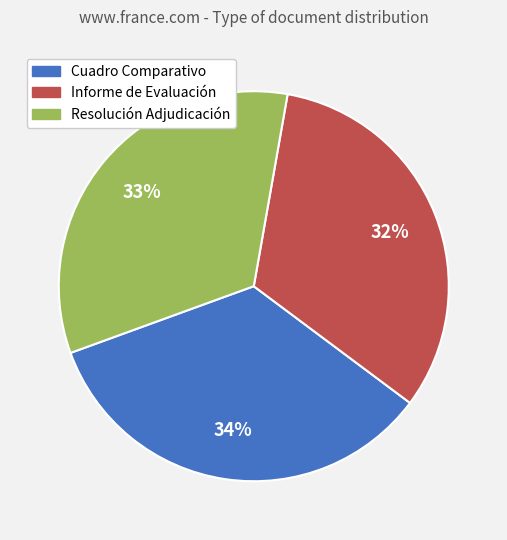

Which slice is the smallest?

Informe de Evaluación